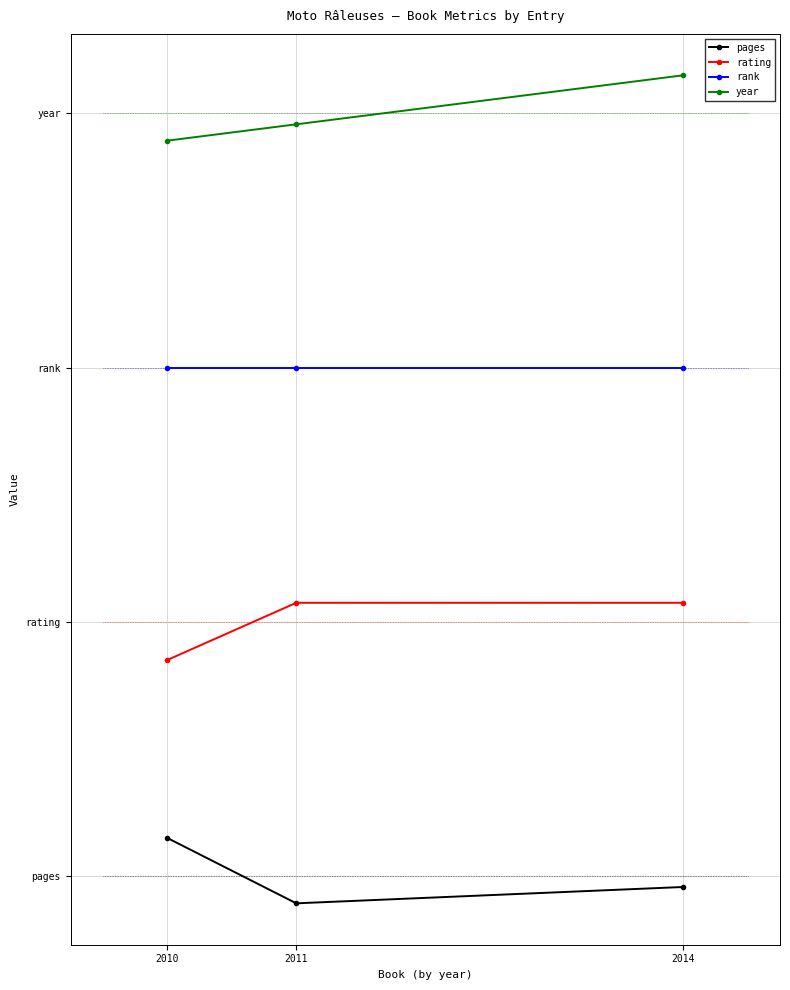

Does the chart have visible grid lines?

Yes